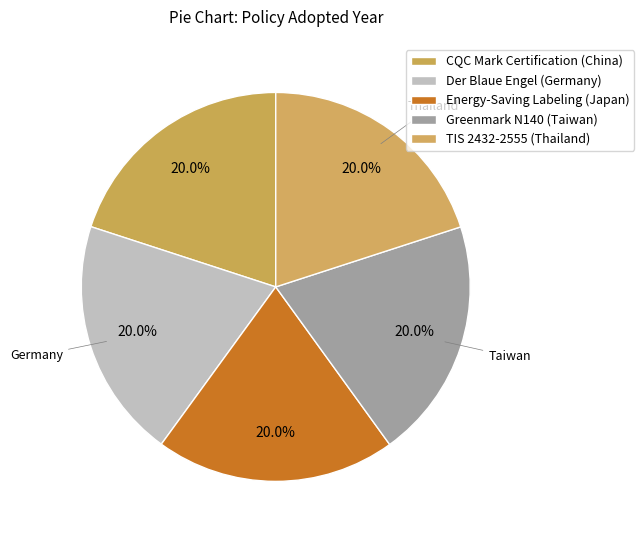

To the nearest percent, what is the average slice percentage?

20%